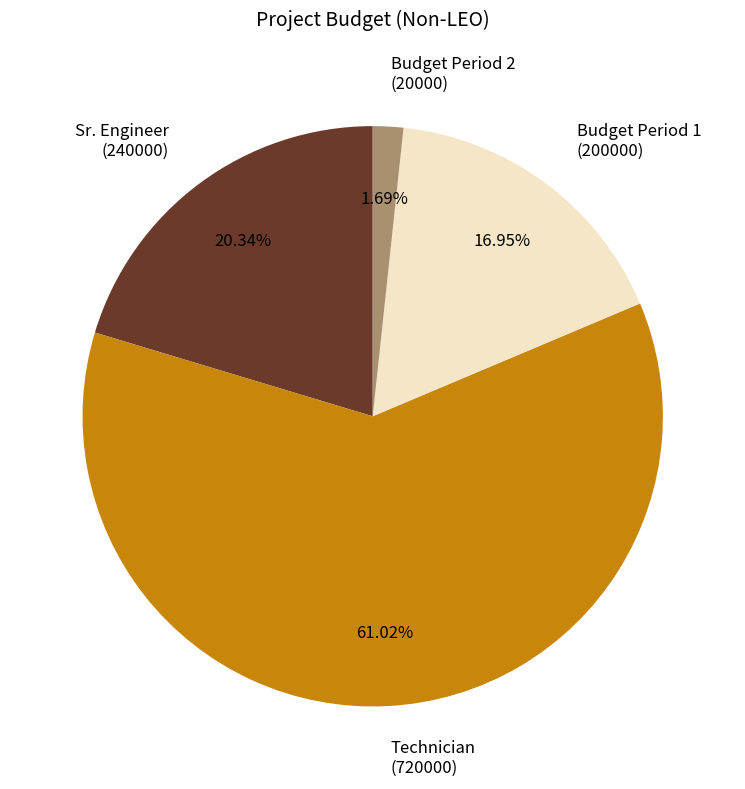

Does any single category account for the majority?

Yes